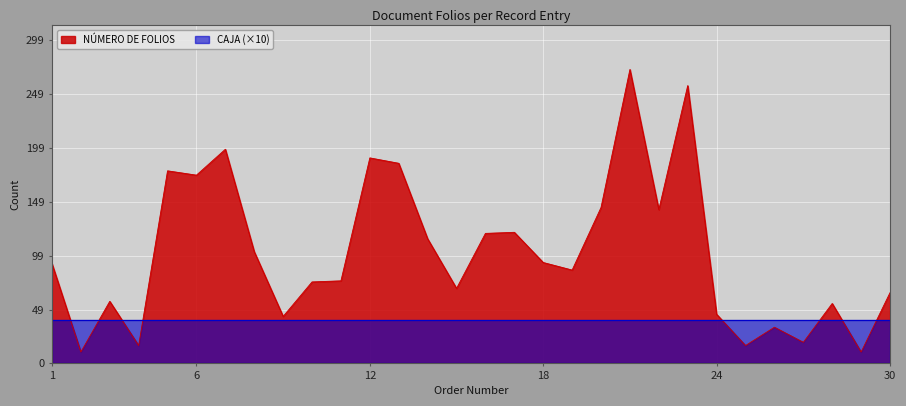

What is the value of the 25th point from the left?

16